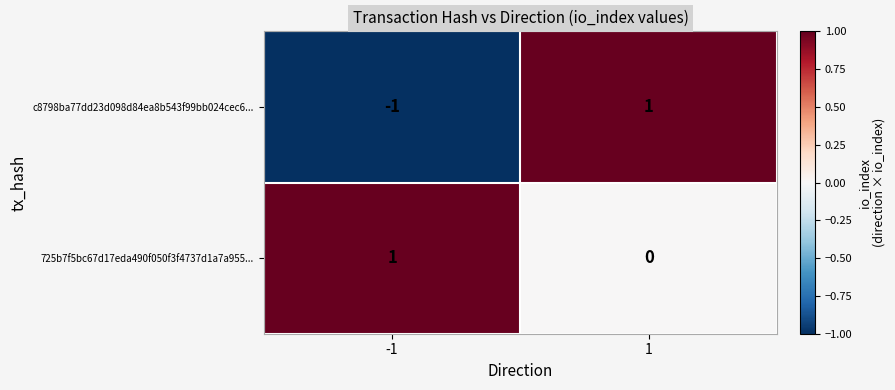

Which series changed the most between -1 and 1?

c8798ba77dd23d098d84ea8b543f99bb024cec6...